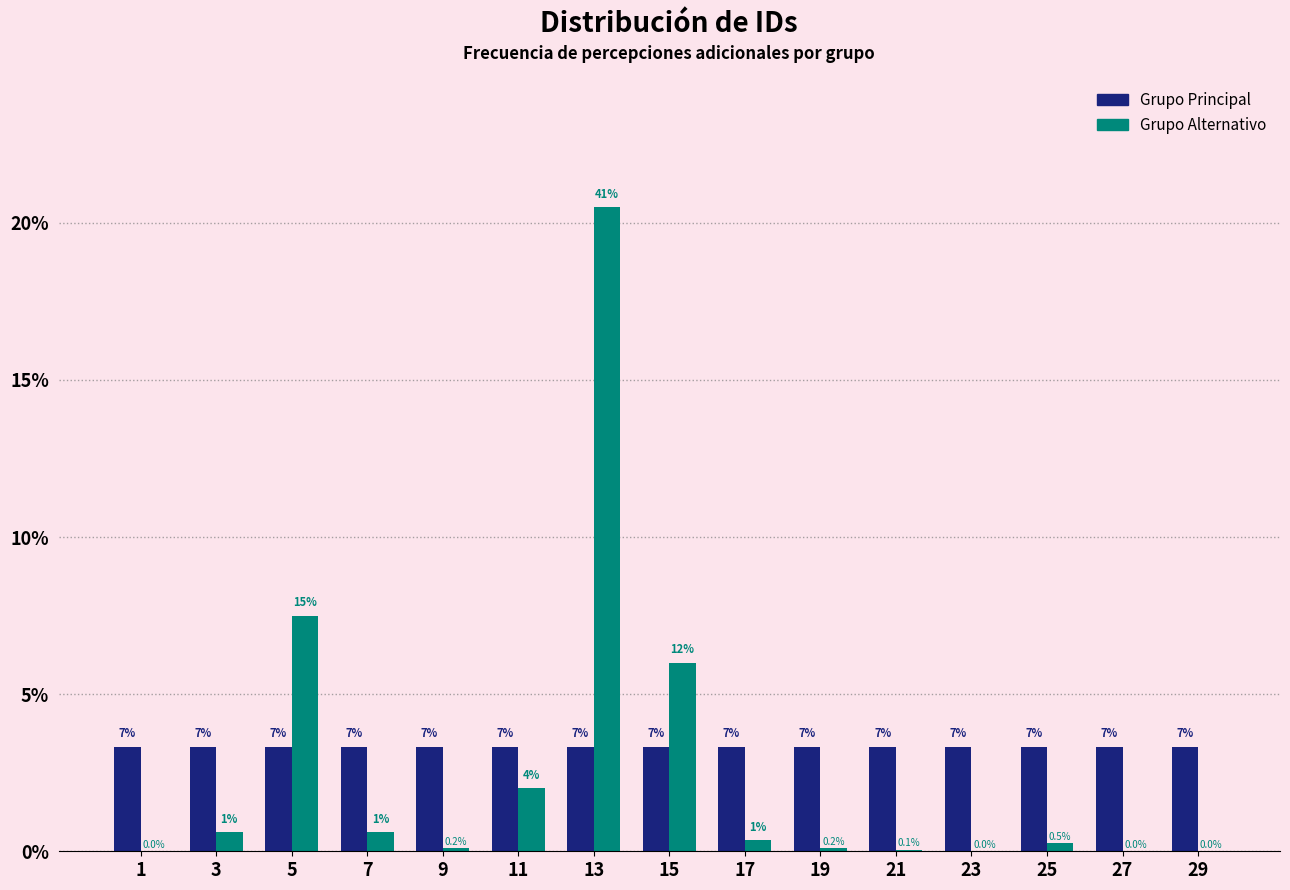

Does the chart contain stacked bars?

No